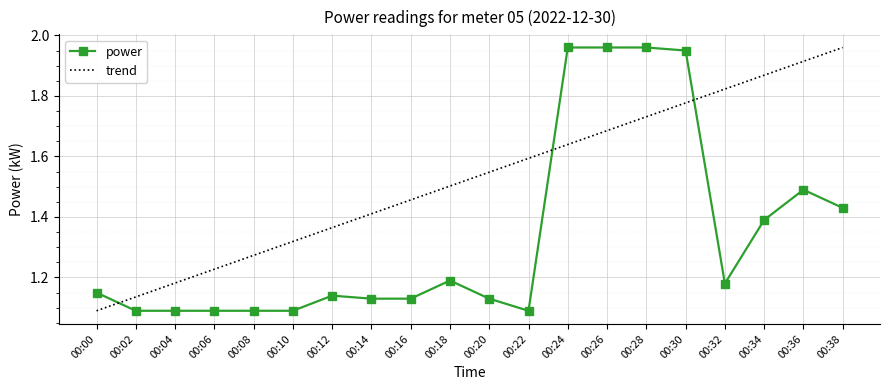

What is the value of the 6th point from the left?

1.1